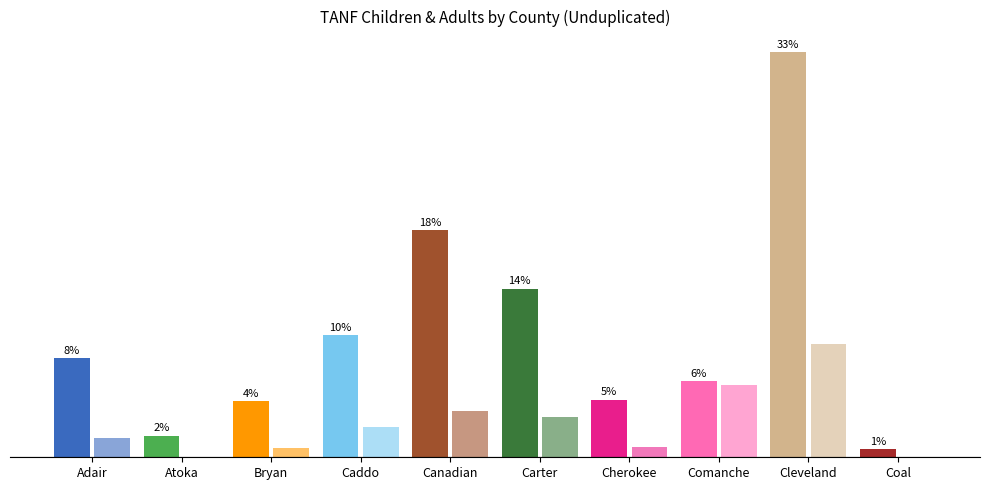

Rank the series by their maximum value, from highest to lowest.

TANF Children (Unduplicated), TANF Adults (Unduplicated)